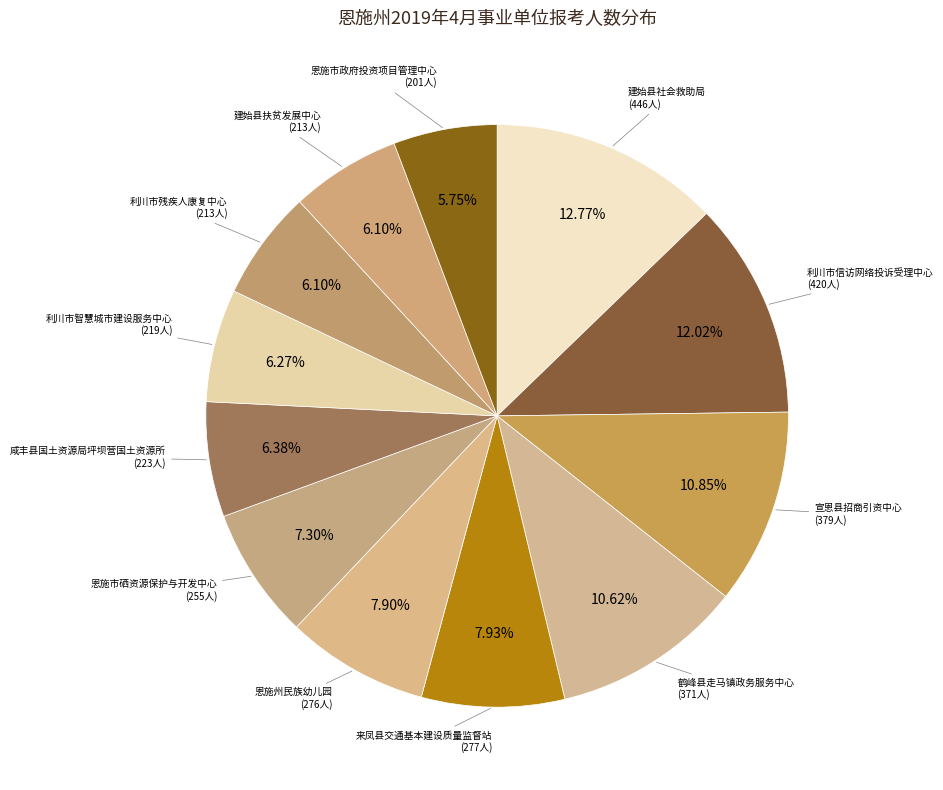

Does any single category account for the majority?

No